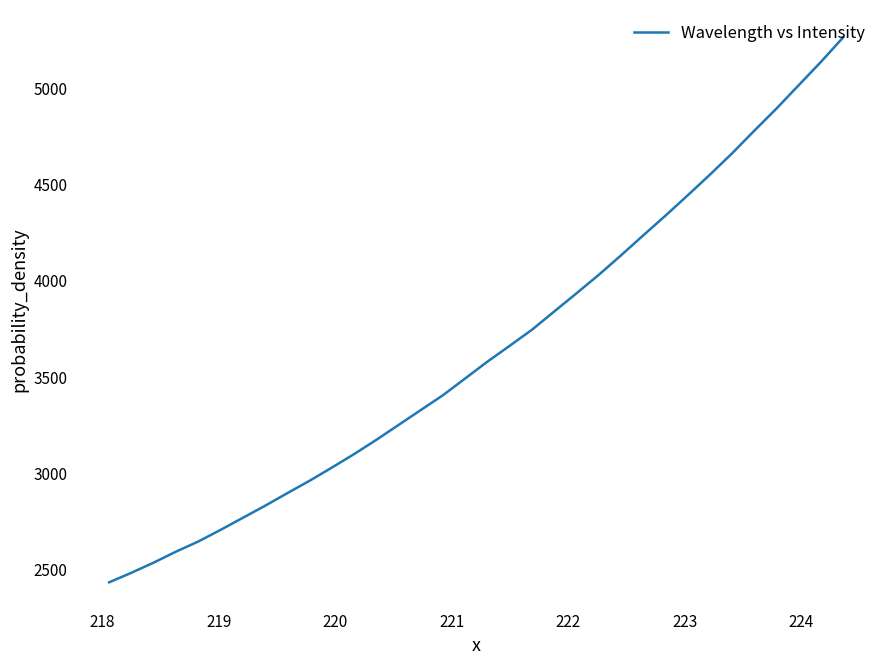

What is the greatest value displayed?

5265.3